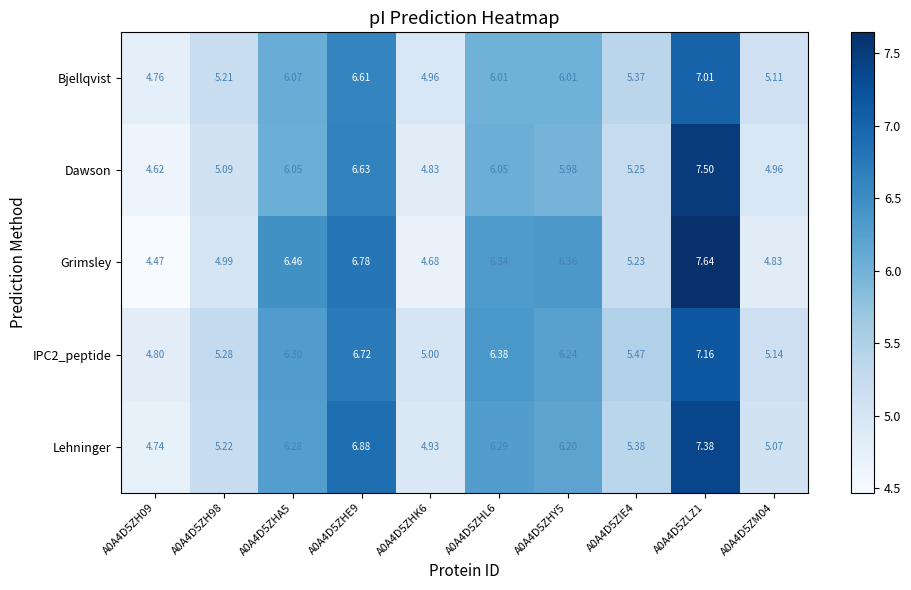

Which series changed the most between A0A4D5ZHY5 and A0A4D5ZLZ1?

Dawson